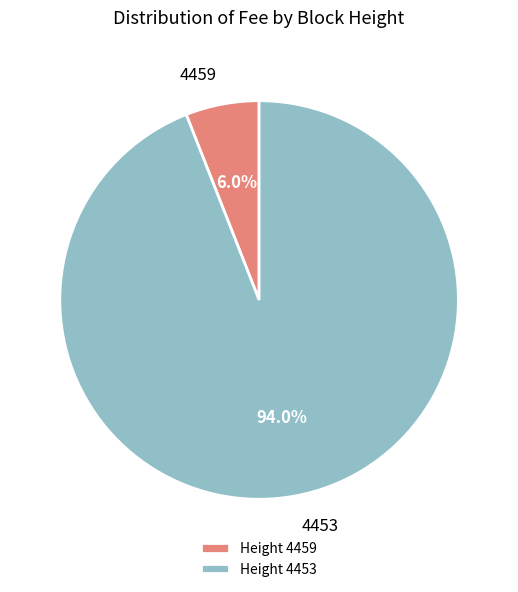

To the nearest percent, what is the average slice percentage?

50%